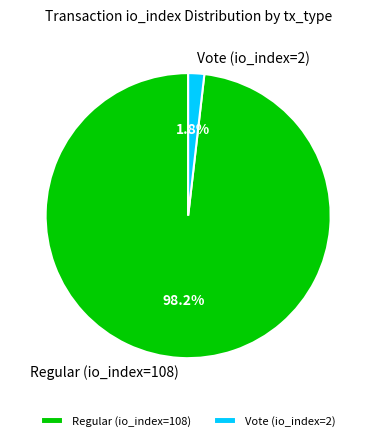

To the nearest percent, what is the difference between the largest and smallest slice percentages?

96%